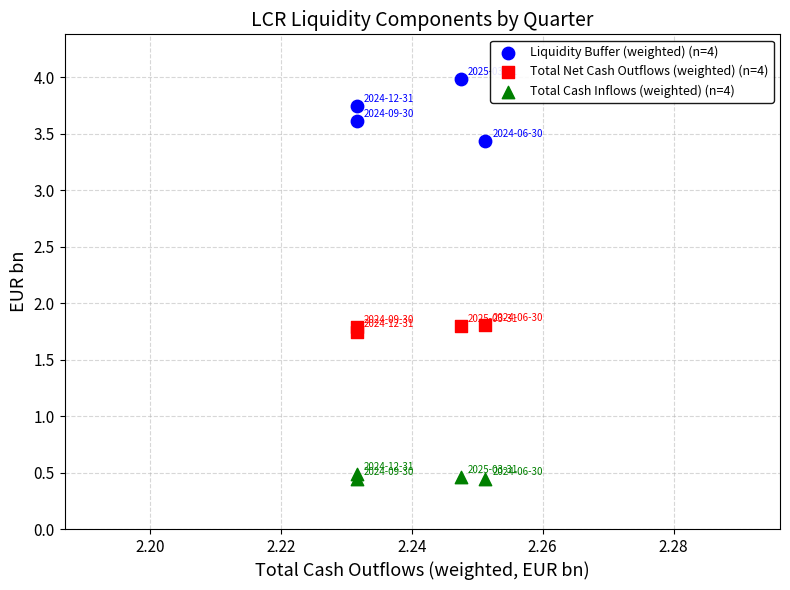

Which series has the largest Y range (max minus min)?

Liquidity Buffer (weighted) (n=4)